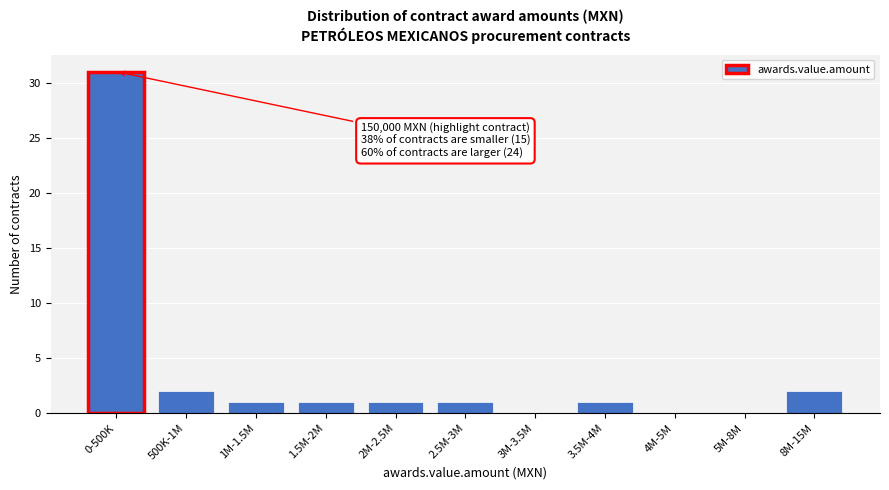

Reading left to right, list all the values displayed in this chart.

0-500K=31	500K-1M=2	1M-1.5M=1	1.5M-2M=1	2M-2.5M=1	2.5M-3M=1	3M-3.5M=0	3.5M-4M=1	4M-5M=0	5M-8M=0	8M-15M=2